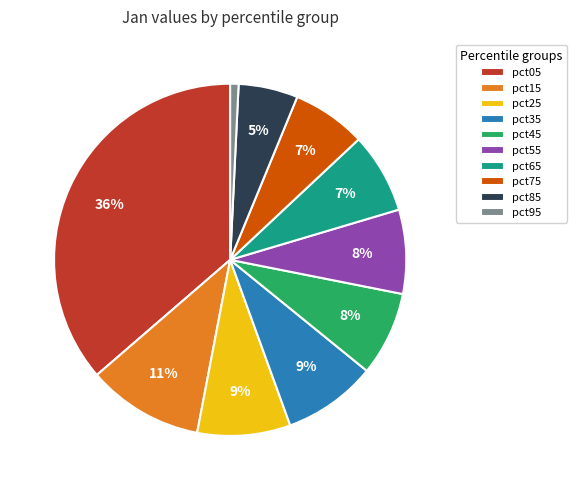

Is there any slice that represents more than half of the pie?

No